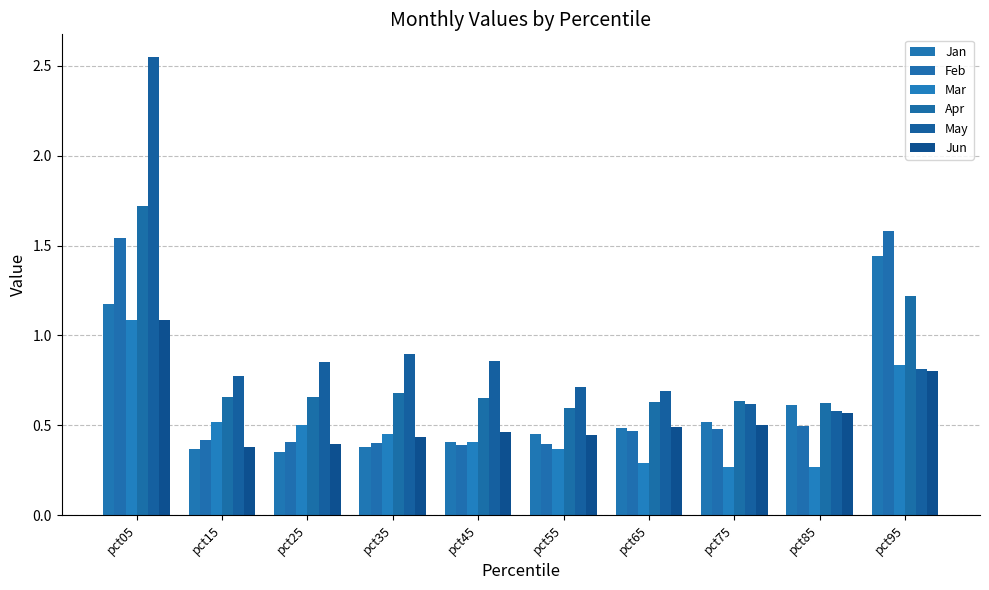

Reading left to right, what are all the values shown in this chart?

Jan: pct05=1.2	pct15=0.4	pct25=0.4	pct35=0.4	pct45=0.4	pct55=0.4	pct65=0.5	pct75=0.5	pct85=0.6	pct95=1.4
Feb: pct05=1.5	pct15=0.4	pct25=0.4	pct35=0.4	pct45=0.4	pct55=0.4	pct65=0.5	pct75=0.5	pct85=0.5	pct95=1.6
Mar: pct05=1.1	pct15=0.5	pct25=0.5	pct35=0.5	pct45=0.4	pct55=0.4	pct65=0.3	pct75=0.3	pct85=0.3	pct95=0.8
Apr: pct05=1.7	pct15=0.7	pct25=0.7	pct35=0.7	pct45=0.7	pct55=0.6	pct65=0.6	pct75=0.6	pct85=0.6	pct95=1.2
May: pct05=2.5	pct15=0.8	pct25=0.9	pct35=0.9	pct45=0.9	pct55=0.7	pct65=0.7	pct75=0.6	pct85=0.6	pct95=0.8
Jun: pct05=1.1	pct15=0.4	pct25=0.4	pct35=0.4	pct45=0.5	pct55=0.4	pct65=0.5	pct75=0.5	pct85=0.6	pct95=0.8